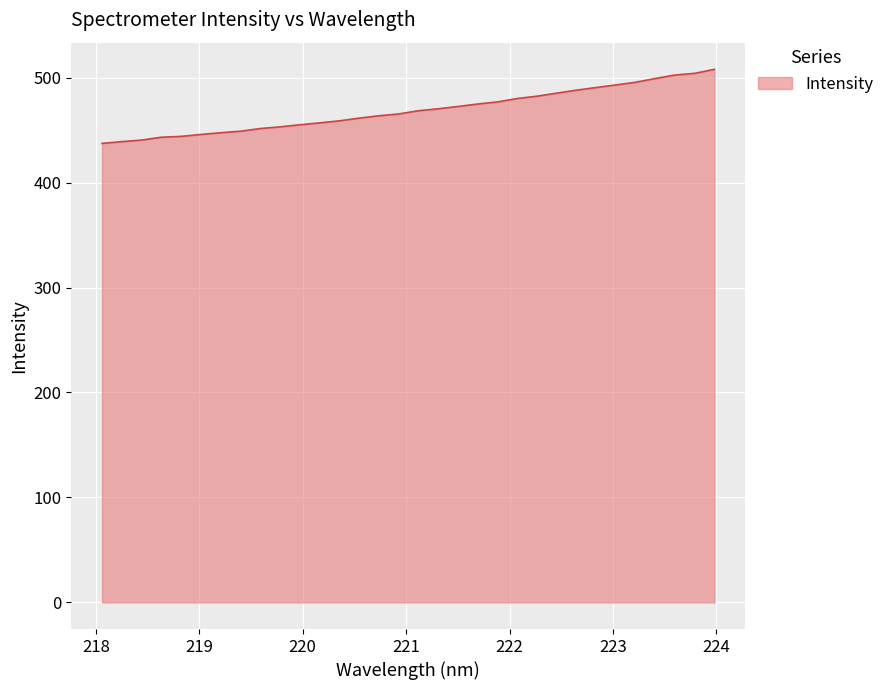

What is the maximum value shown in the chart?

507.9